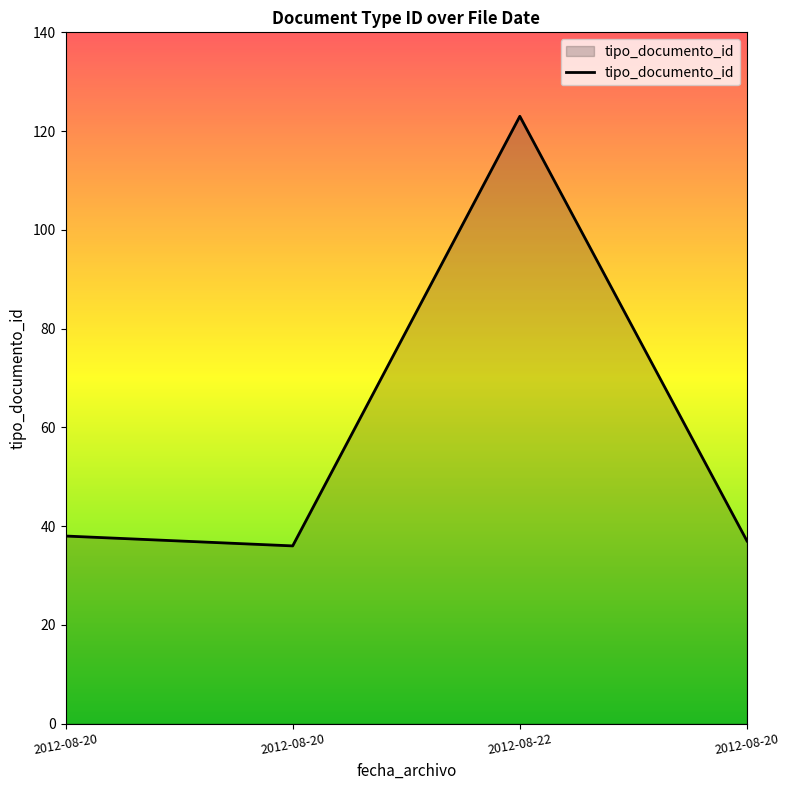

How many values are below 38?

2